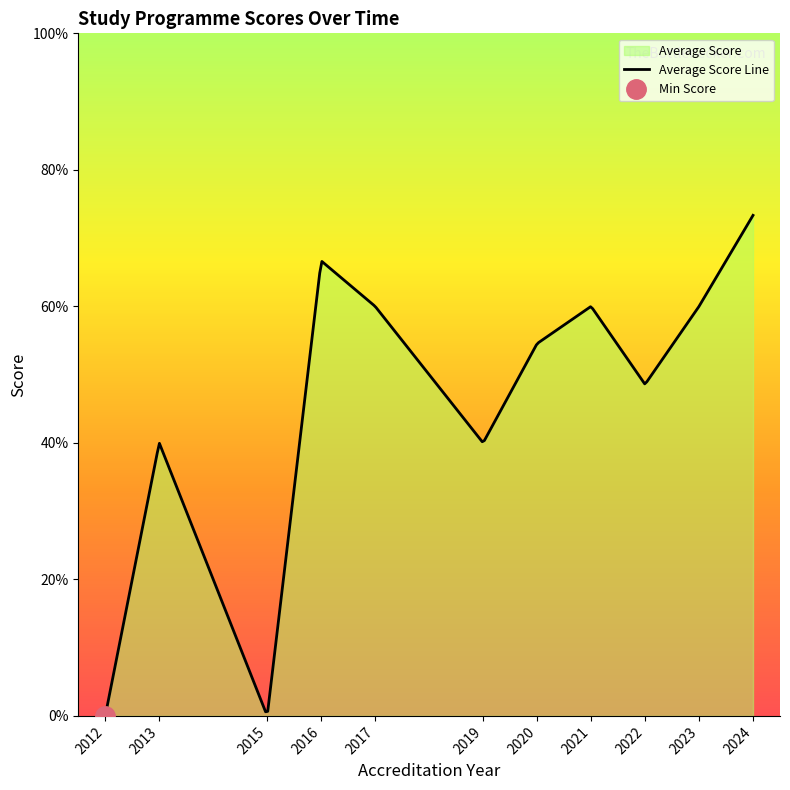

At which label does the data first exceed 3?

2016